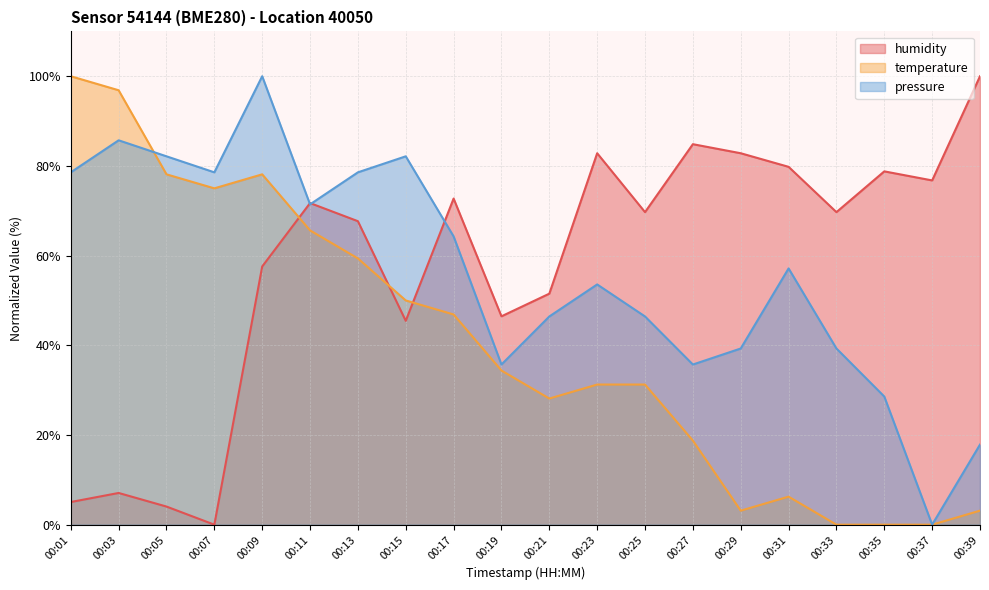

Is the value of temperature at 00:39 greater than the value of pressure at 00:37?

Yes